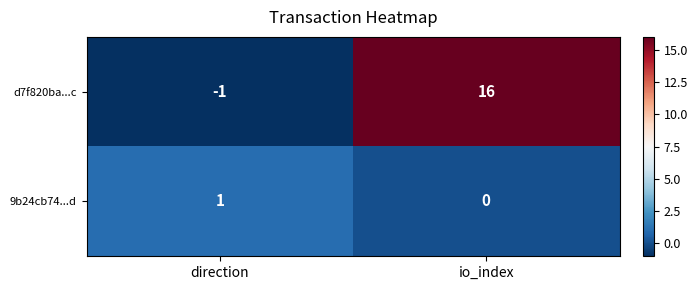

What is the maximum value shown in the chart?

16